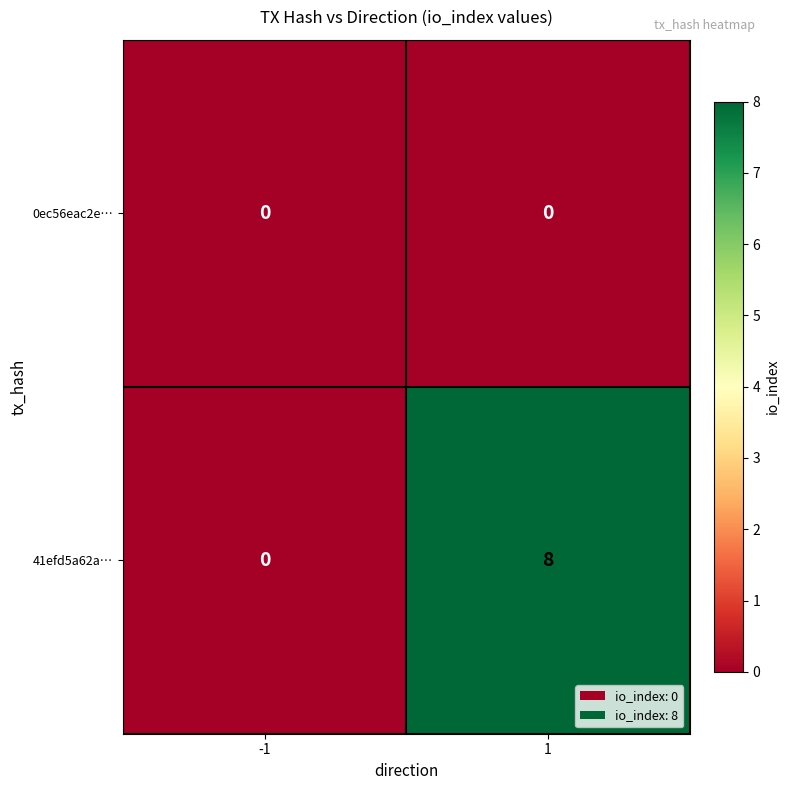

What is the greatest value displayed?

8